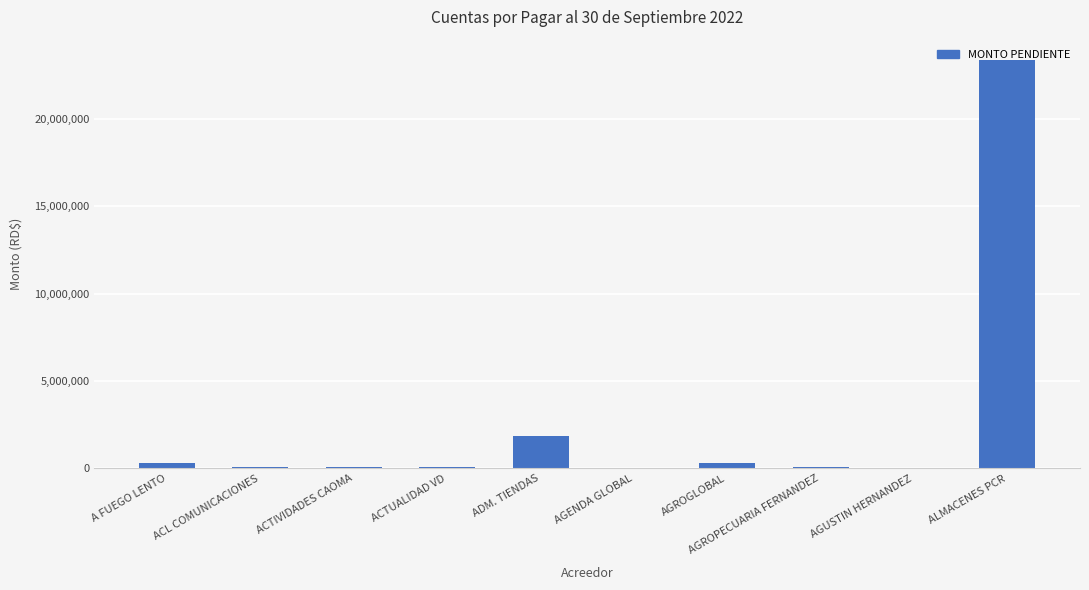

Approximately how many times larger is the value at ACL COMUNICACIONES compared to AGROGLOBAL?

0.3